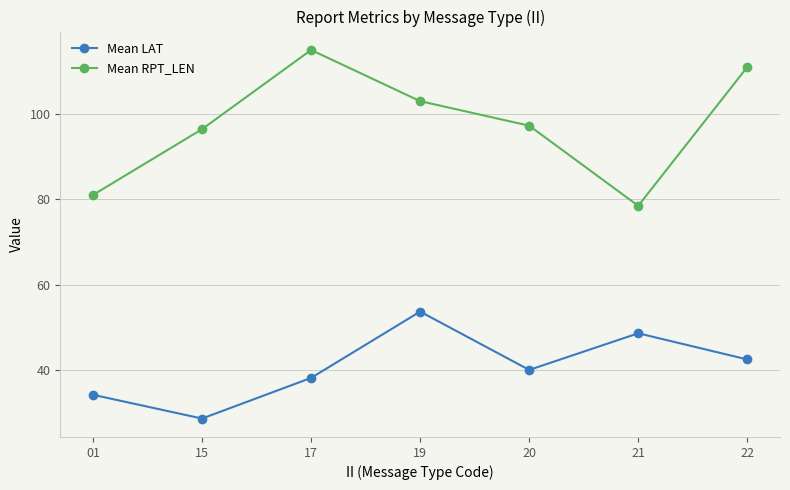

True or false: Mean LAT and Mean RPT_LEN intersect in this chart.

False